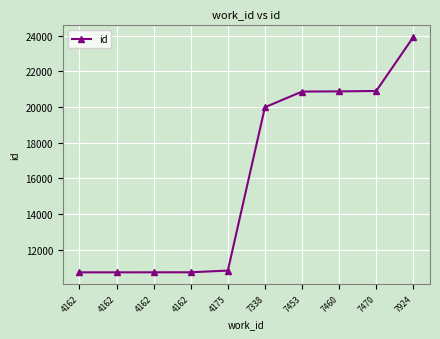

Which label corresponds to the smallest value in the chart?

4162